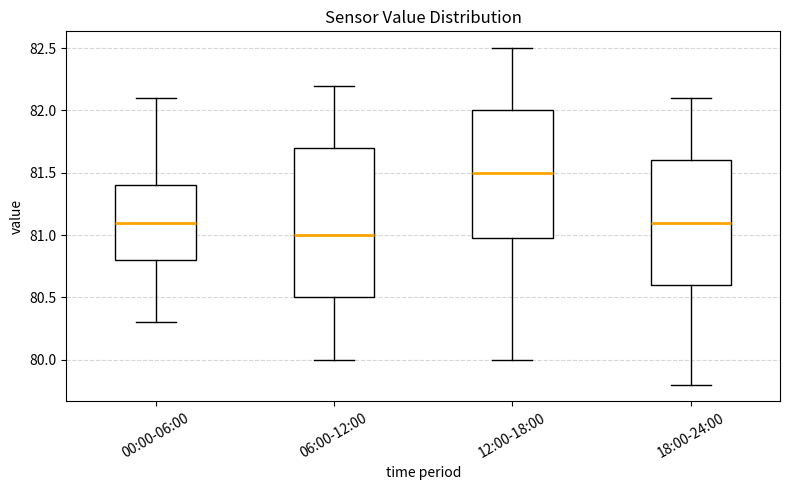

Where is the lower edge of the box for 06:00-12:00 on the y-axis? The values are not printed on the chart, so give them approximately, as read against the axis.

80.5